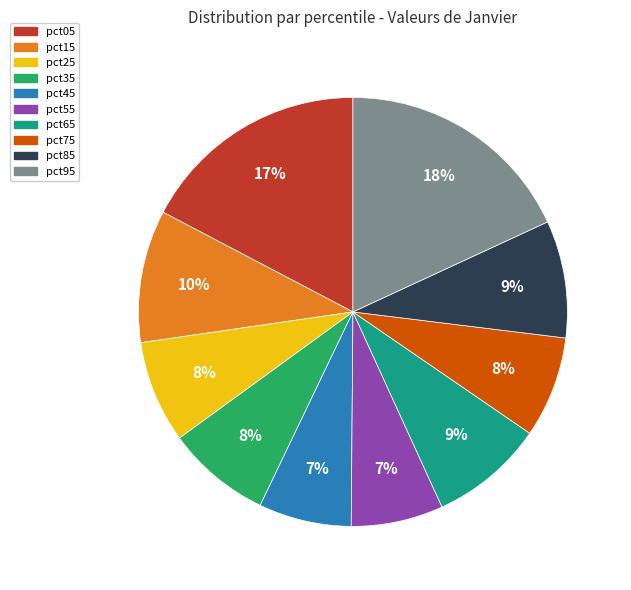

Combined, do pct35 and pct65 account for over 50%?

No